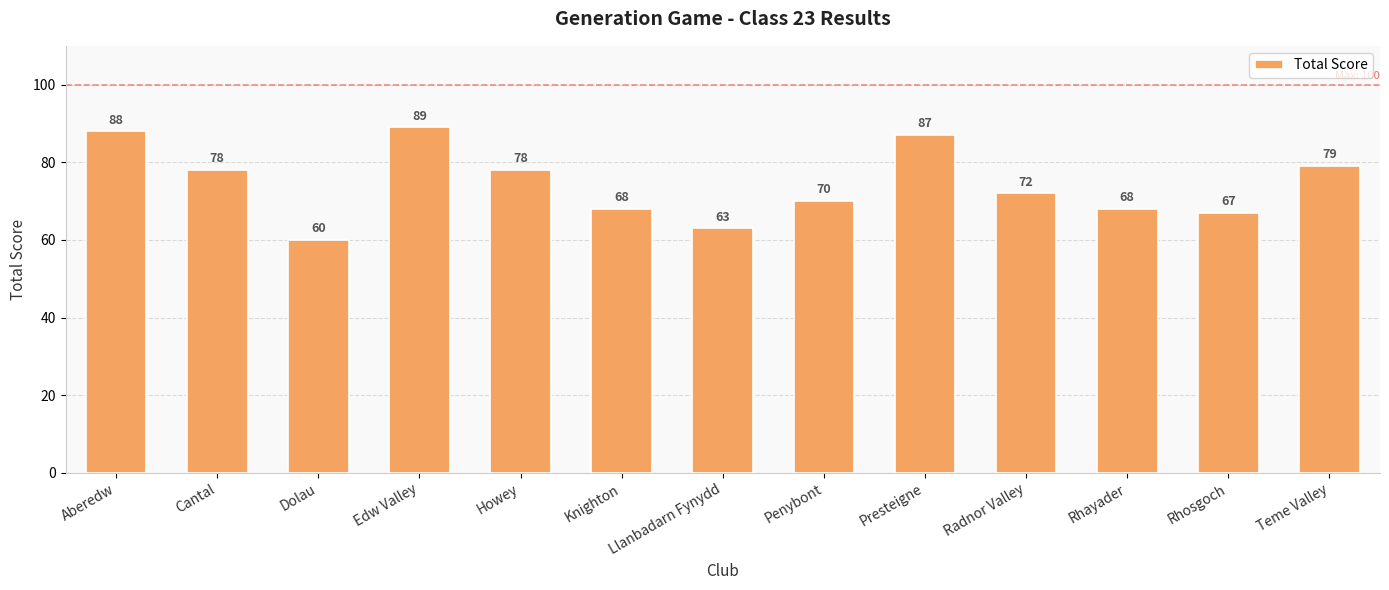

Between Aberedw and Cantal, which is larger?

Aberedw